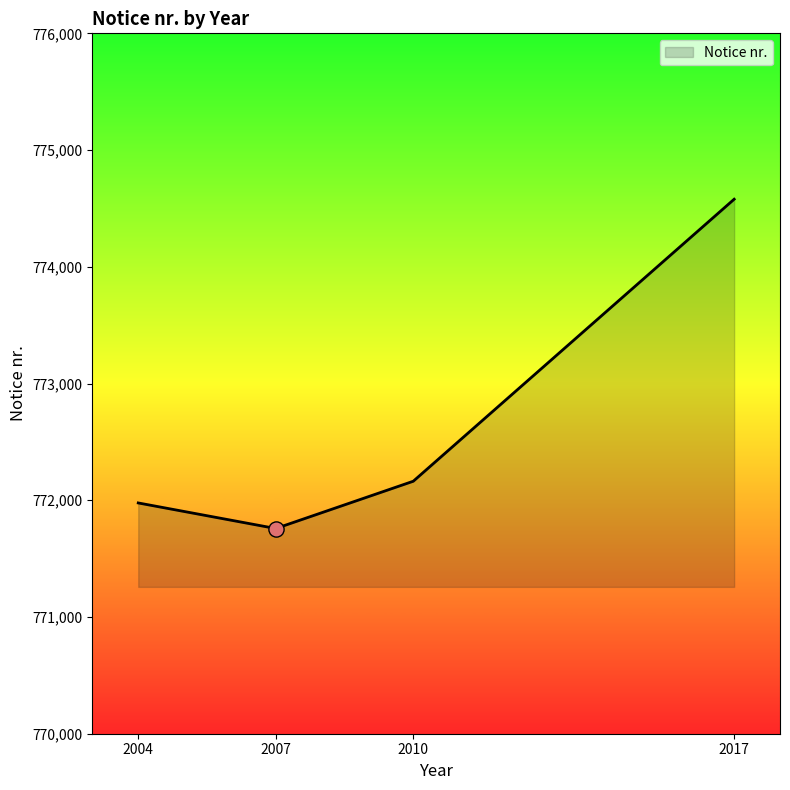

Between 2010 and 2004, which is larger?

2010